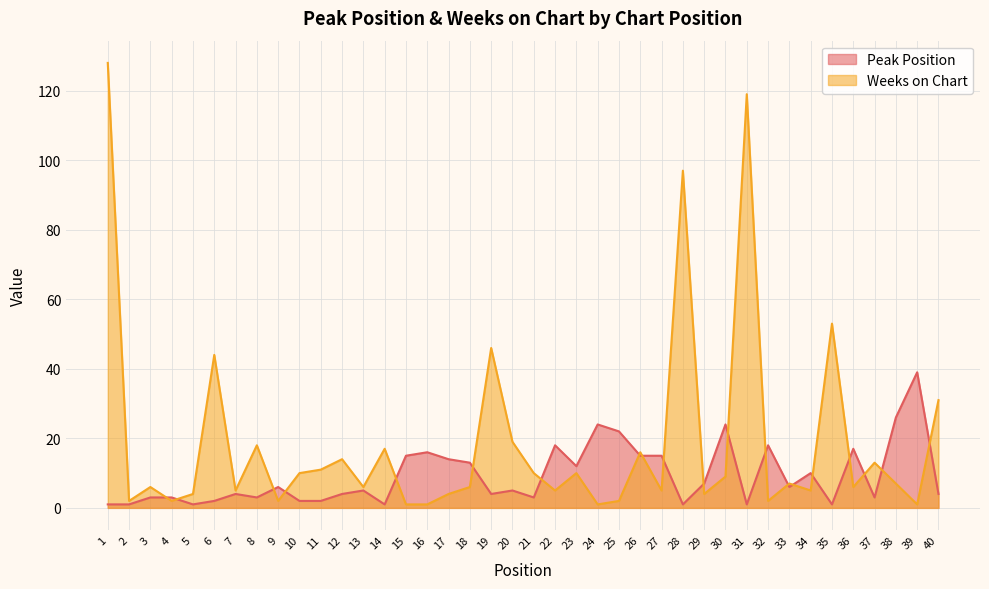

Which label corresponds to the largest value in the chart?

1